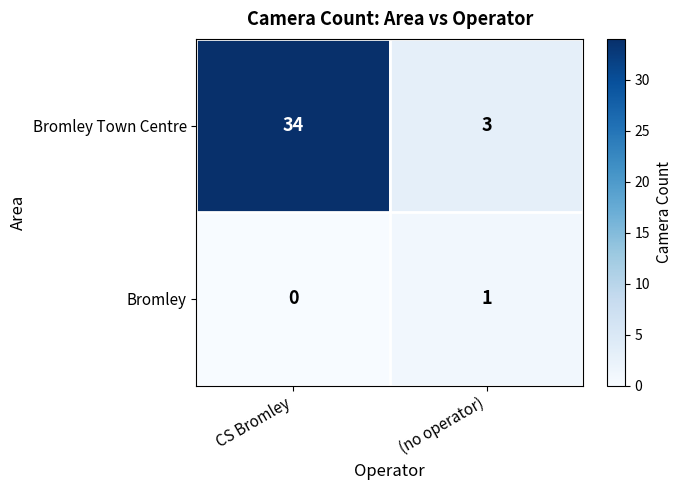

The Bromley Town Centre series shows 3 at (no operator). True or false?

True